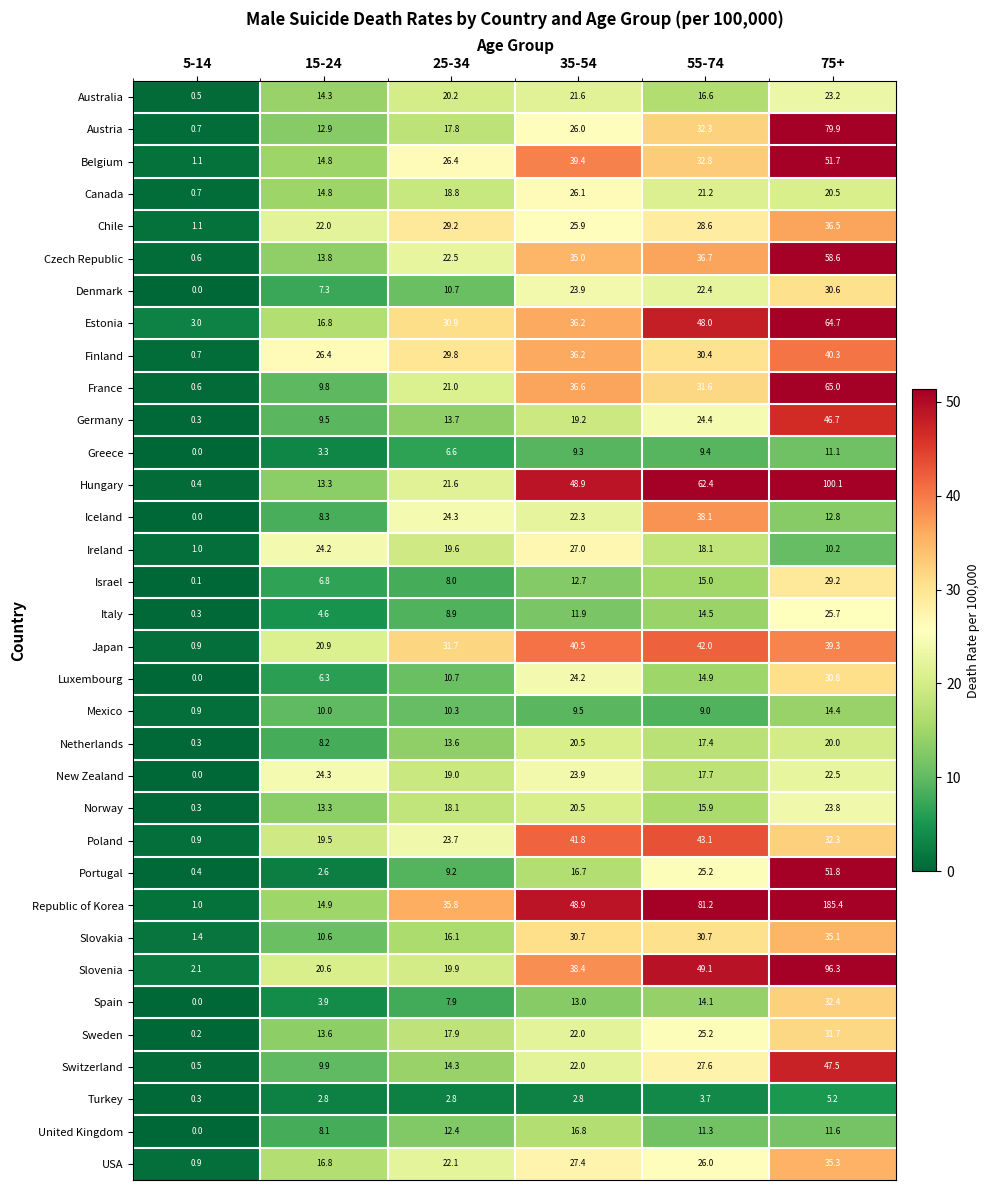

The Czech Republic series shows 15.7 at 55-74. True or false?

False